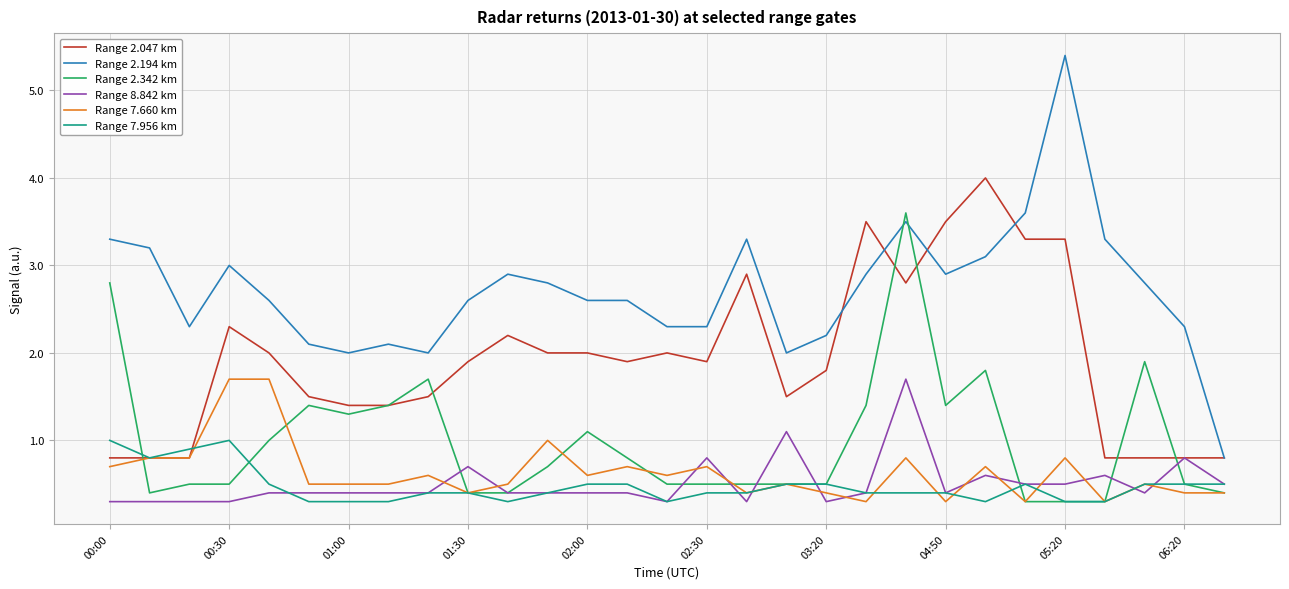

What is the greatest value displayed?

5.4